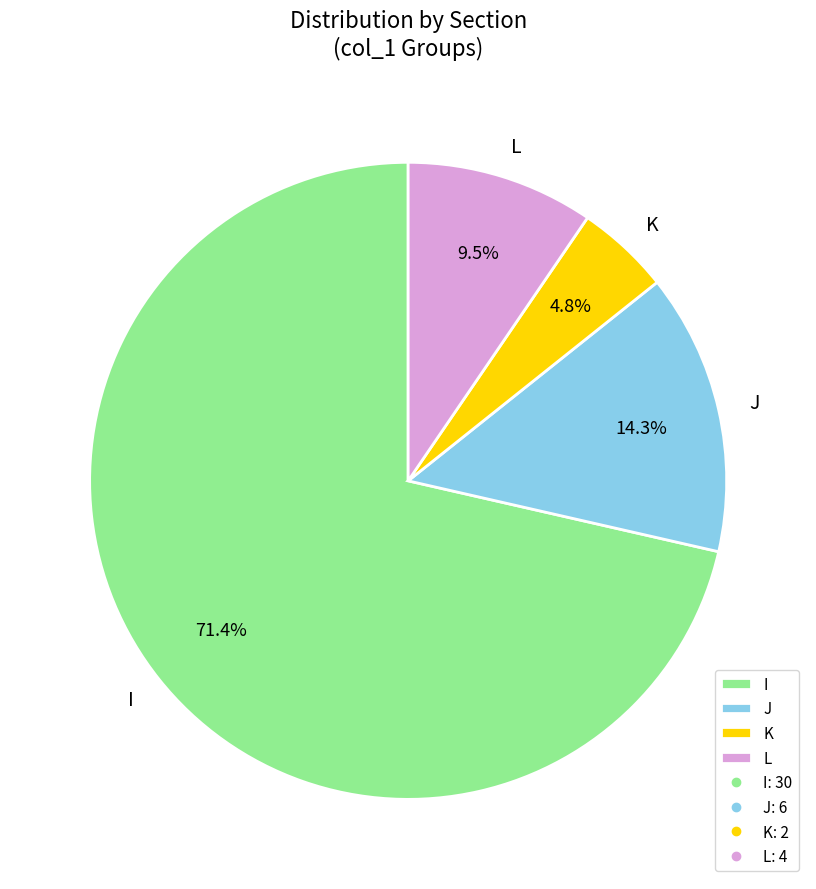

Which has a higher value, J or K?

J